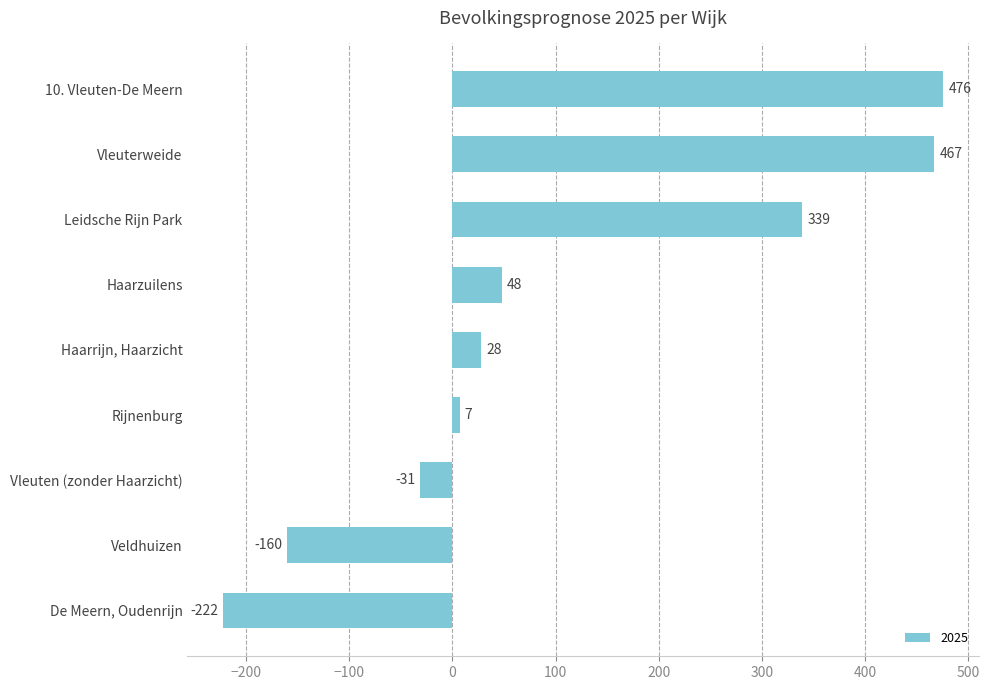

Is it true that the value at Vleuterweide is 467?

True